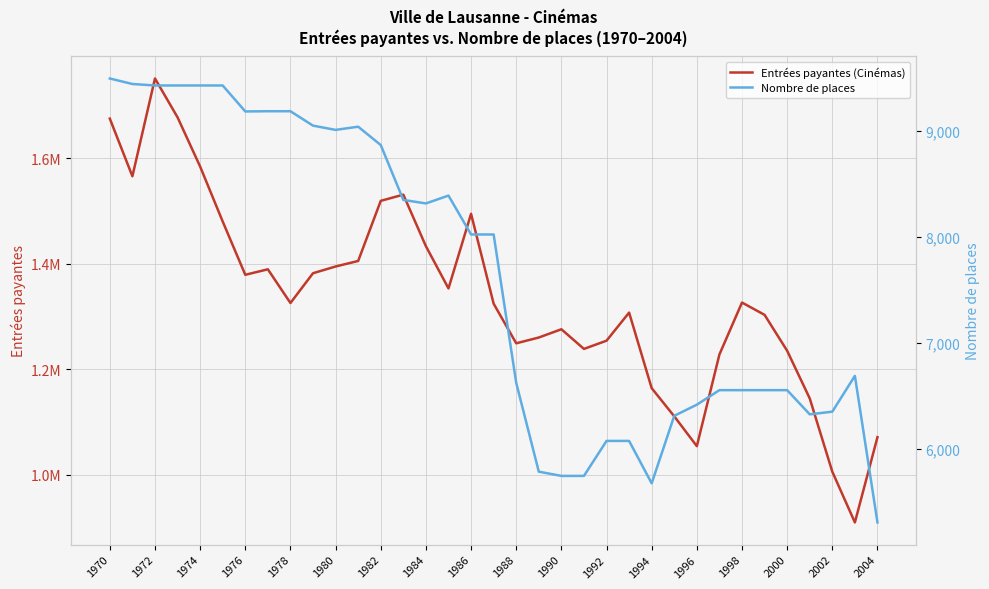

How many lines are shown in the chart?

2